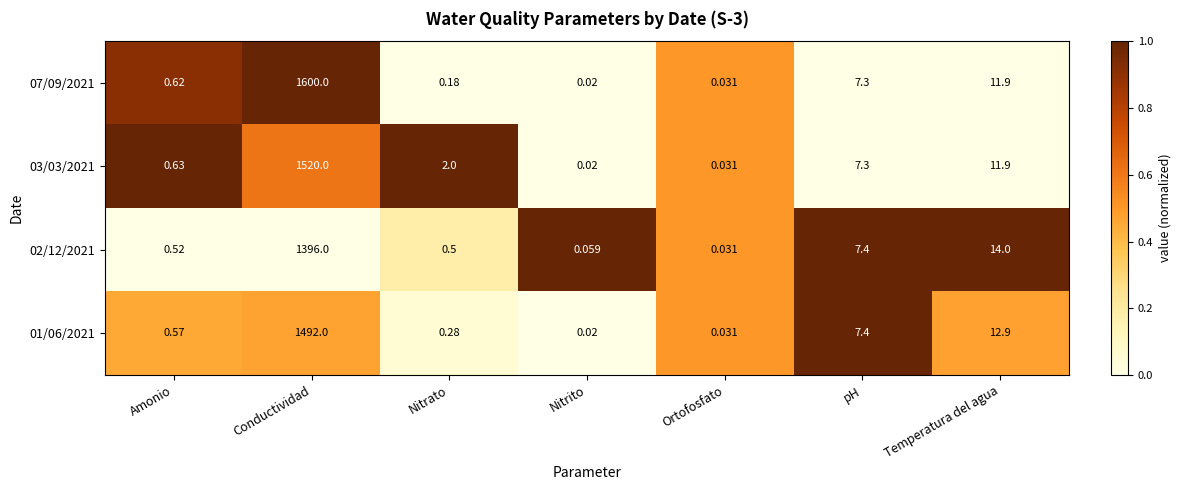

Count the number of data series in this chart.

4